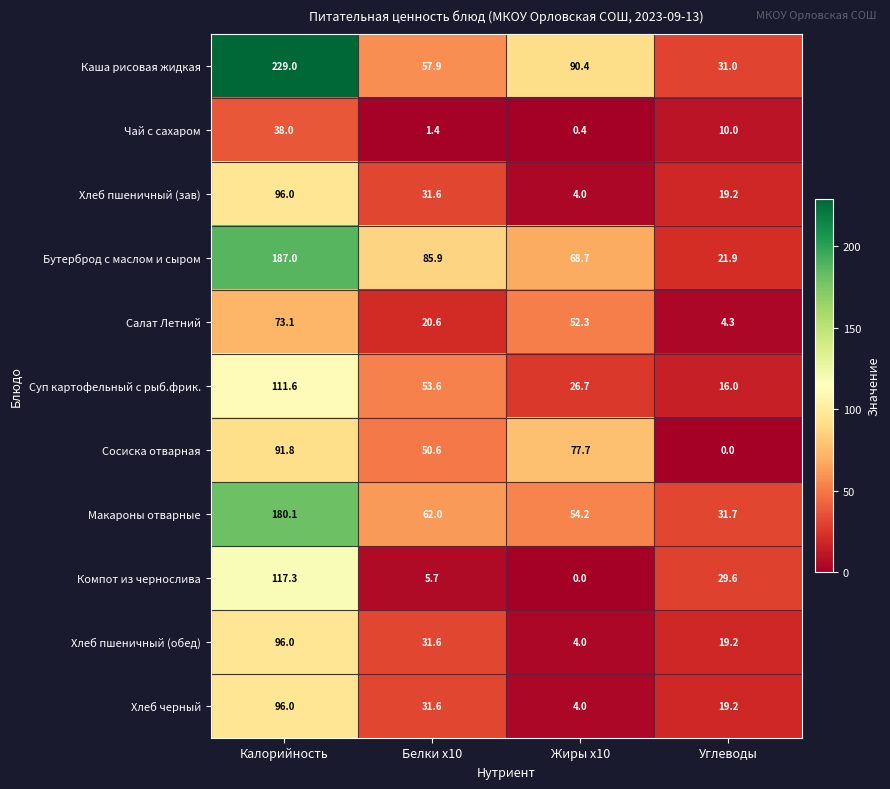

List the labels in order of Бутерброд с маслом и сыром value, largest first.

Калорийность, Белки x10, Жиры x10, Углеводы